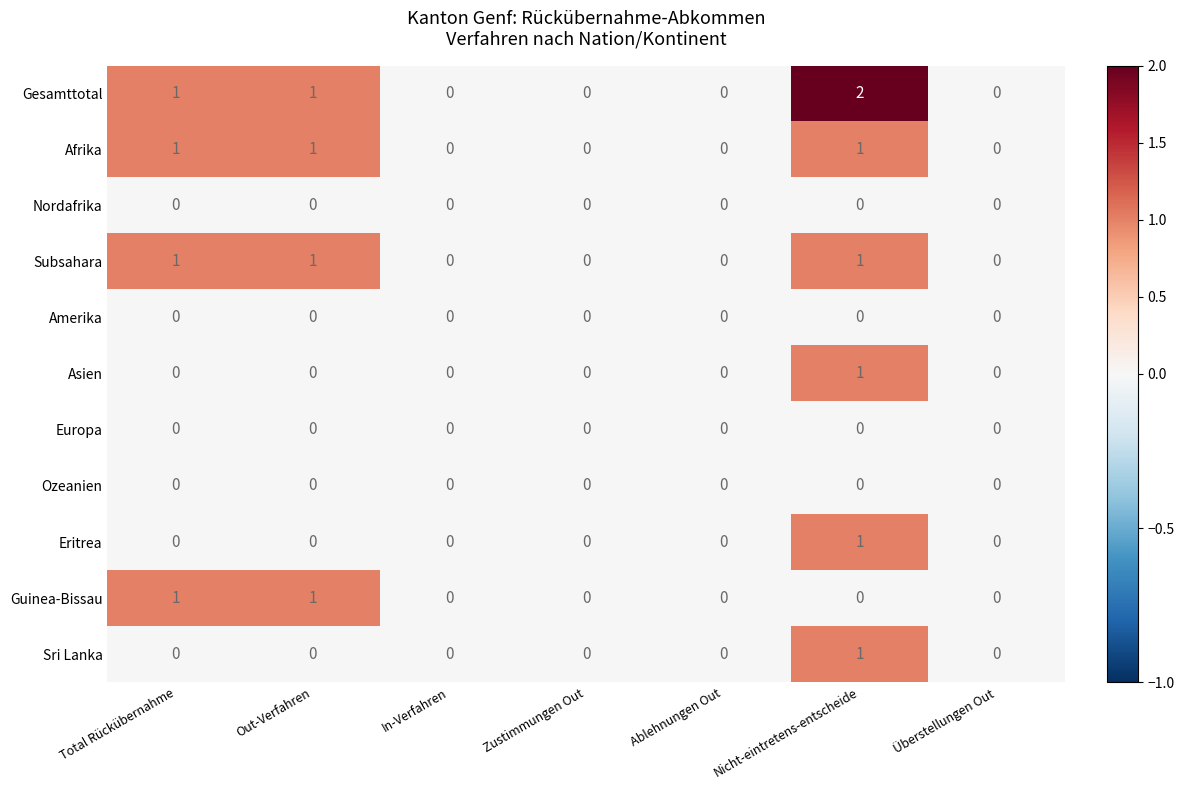

Which series has the largest total across all categories?

Gesamttotal